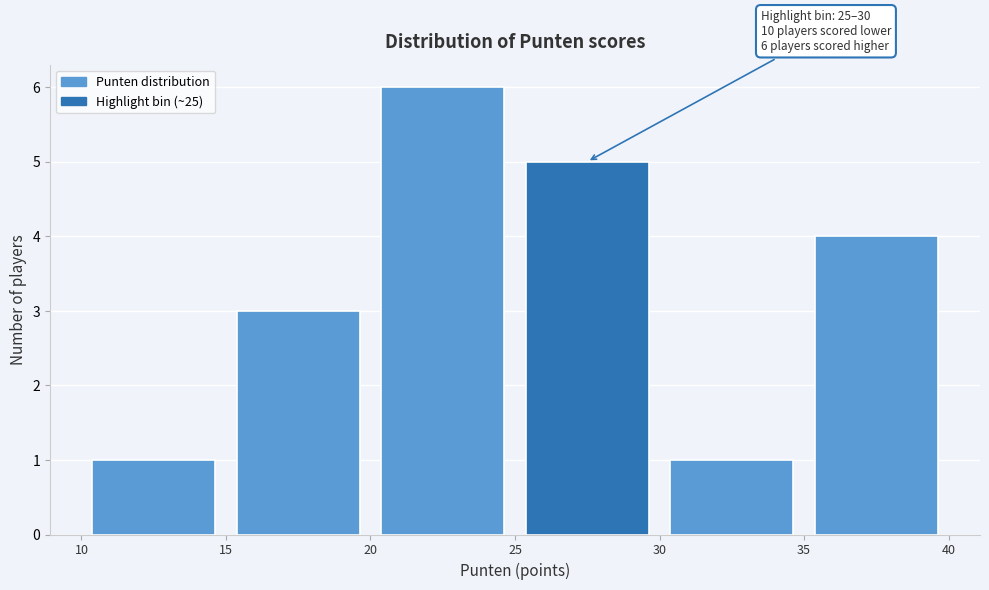

Which range on the x-axis has the tallest bar?

20 to 25